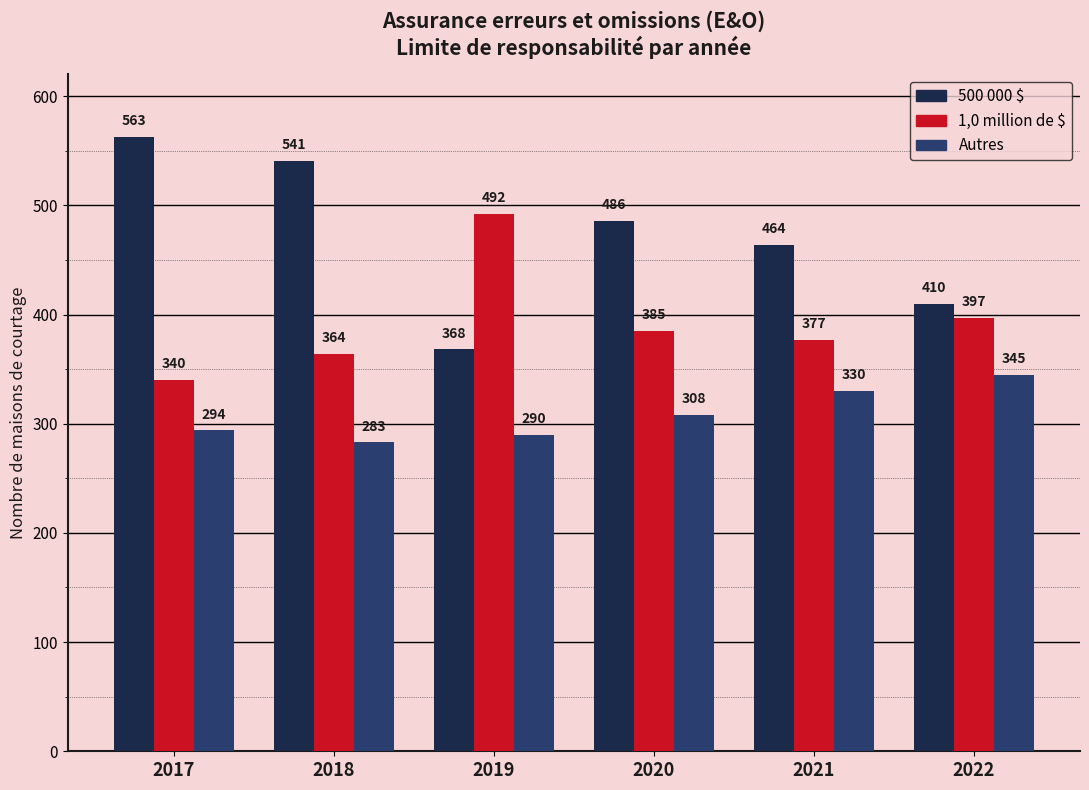

What is the maximum value shown in the chart?

563